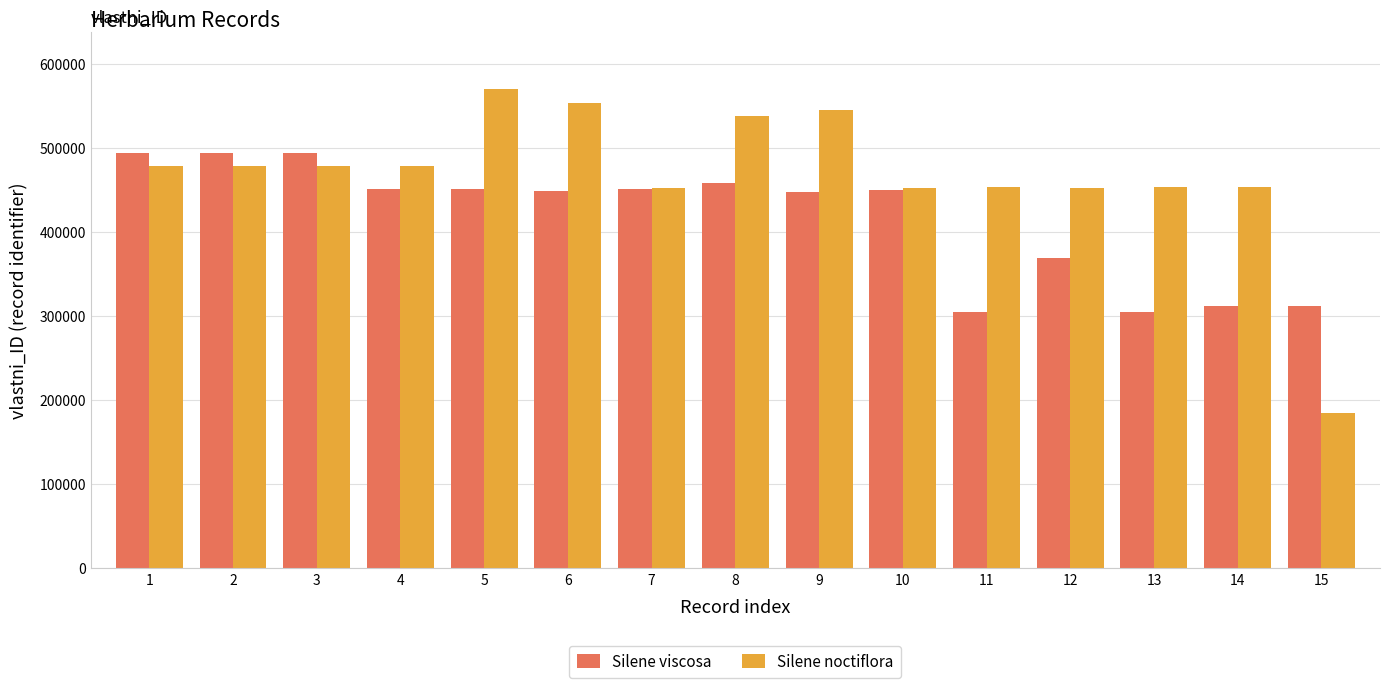

The value of Silene noctiflora at 3 is 118016. True or false?

False